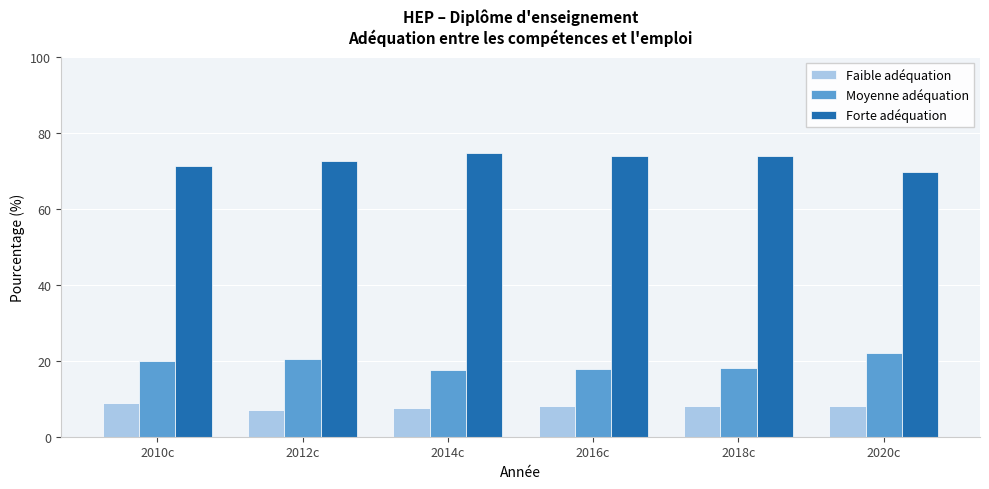

What is the greatest value displayed?

74.8